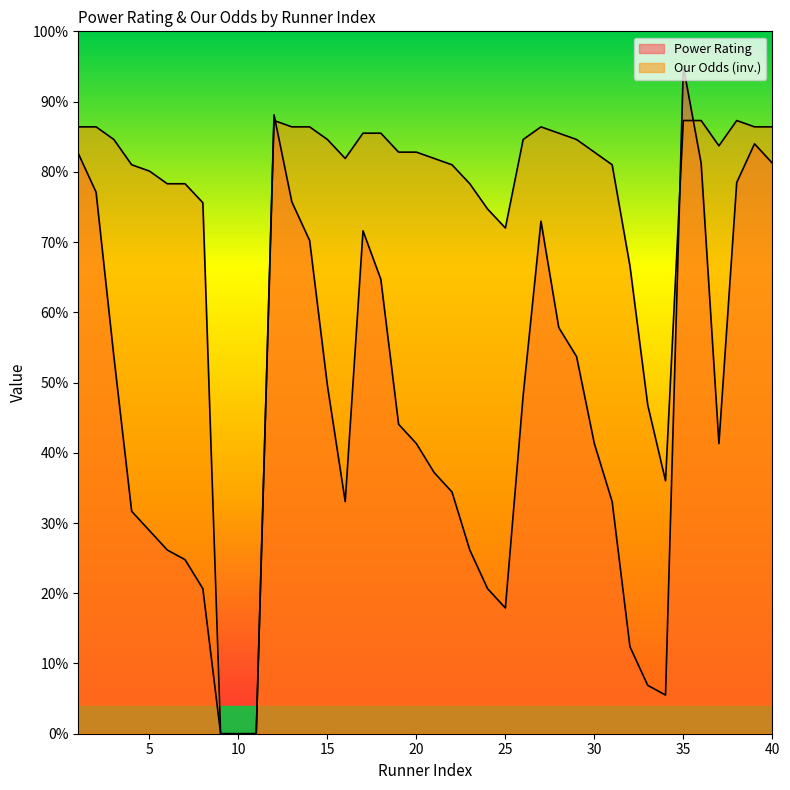

At which category is the sum across all series the highest?

35